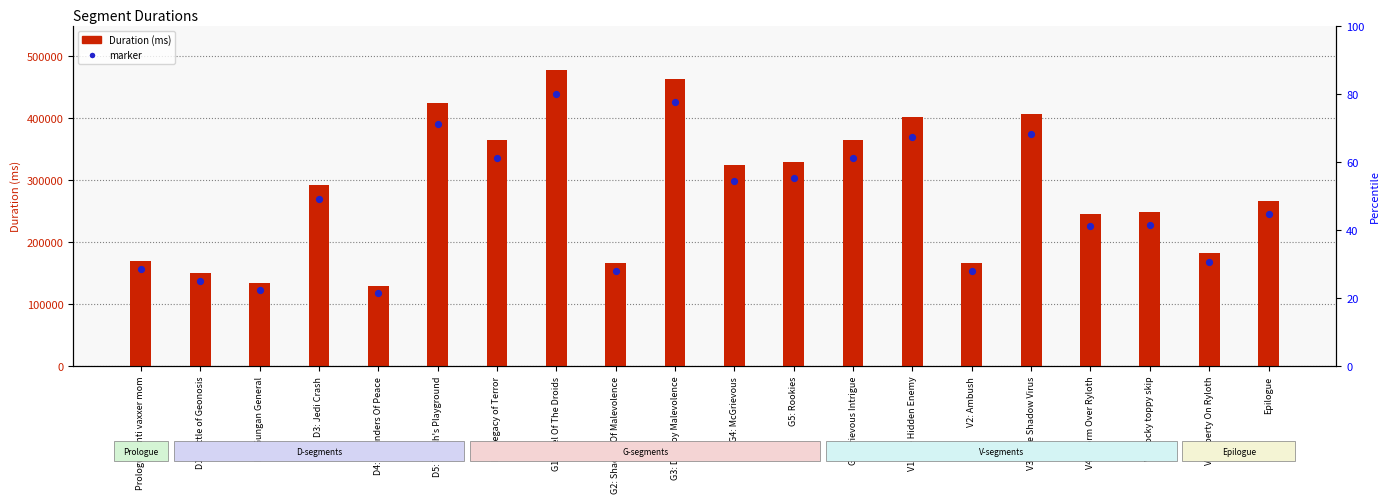

Which series reaches the minimum Y coordinate?

marker